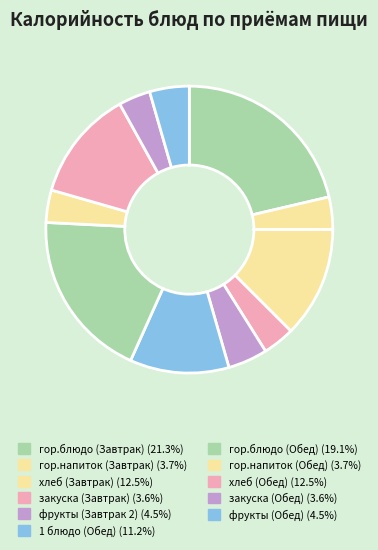

Which category has the biggest portion of the pie?

гор.блюдо (Завтрак)